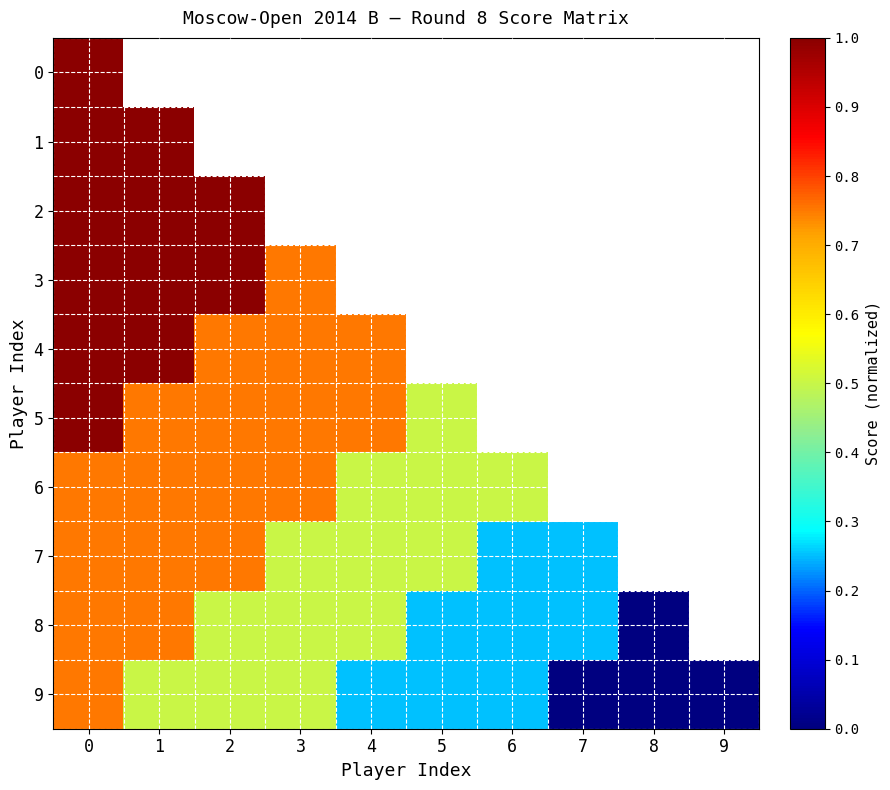

Which series has the largest range (max minus min)?

8